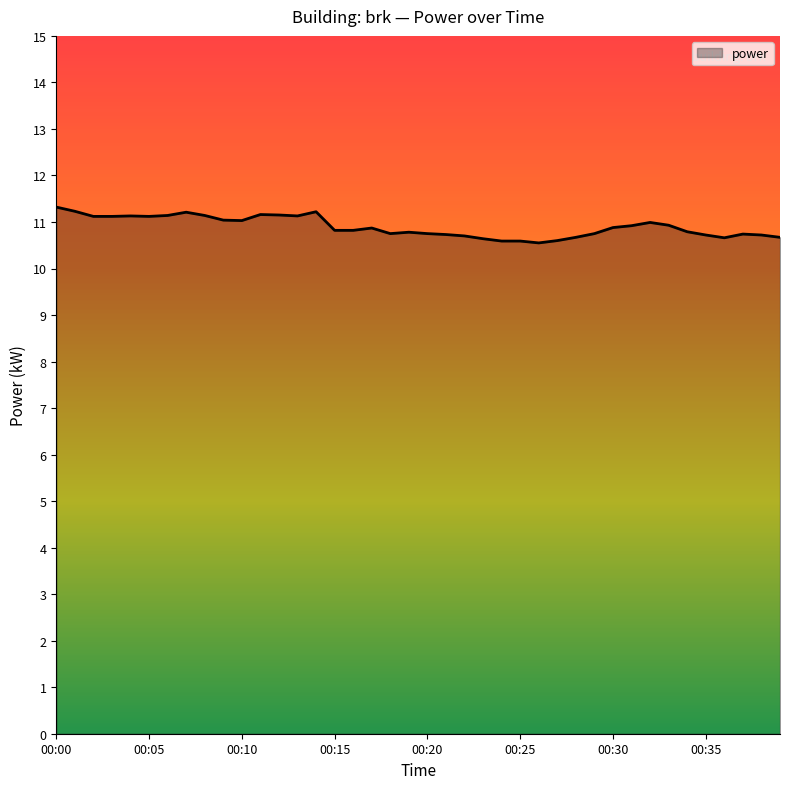

What is the difference between the second highest and second lowest values?

0.6